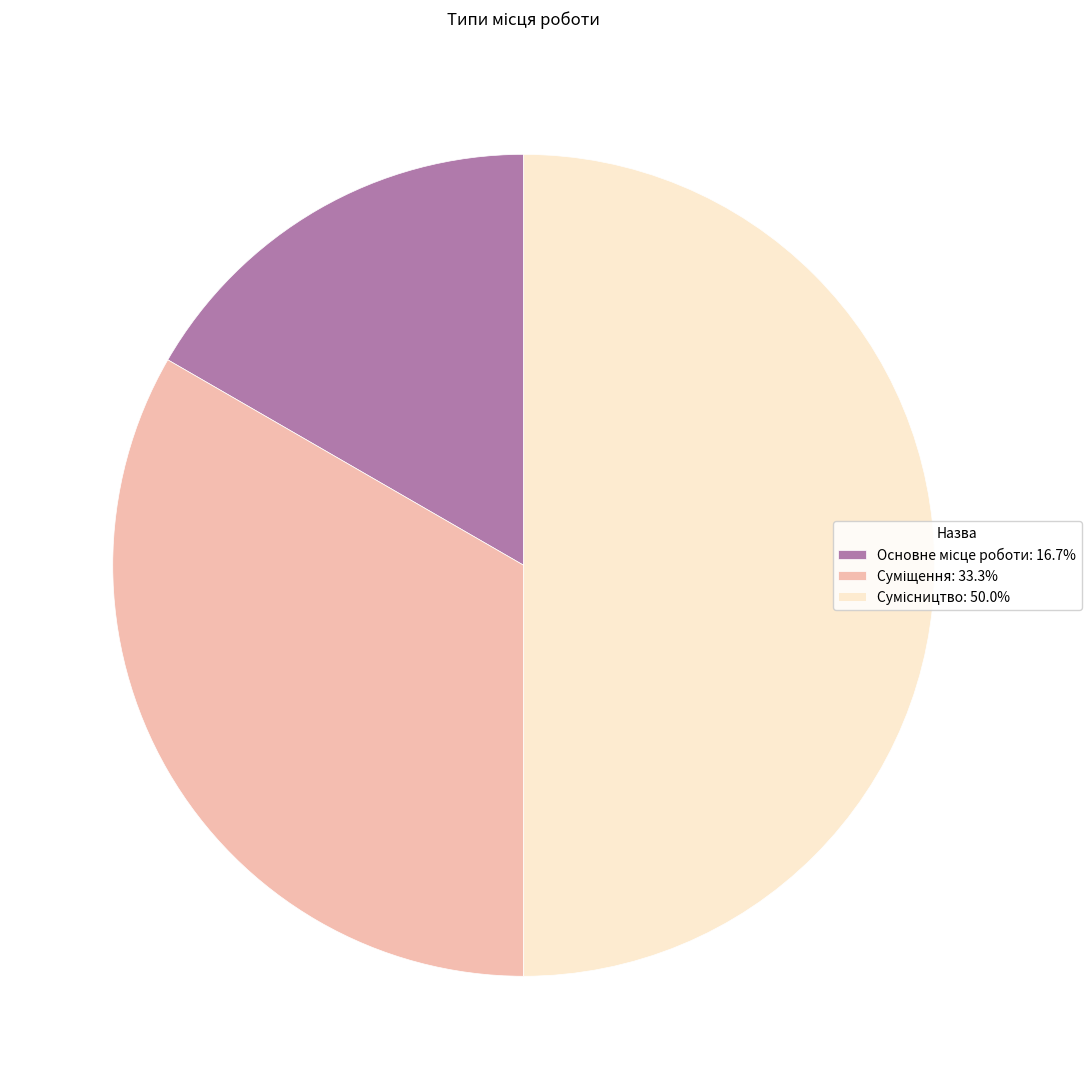

Count the number of slices in the pie.

3